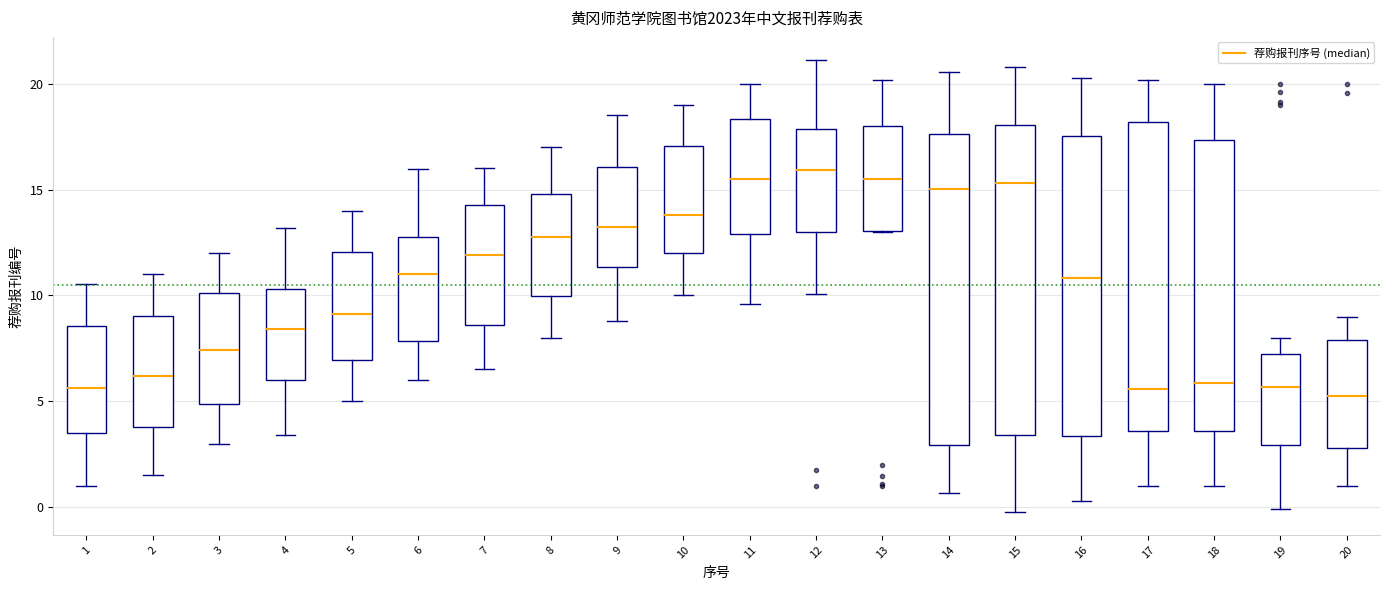

Reading left to right, transcribe this box plot: for each box, give where its median line is, the range the box spans, and where its two whiskers end, as read against the y-axis. The values are not printed on the chart, so give them approximately, as read against the axis.

1: median 5.5, box 3.5 to 8.5, whiskers 1.0 to 10.5
2: median 6.0, box 4.0 to 9.0, whiskers 1.5 to 11.0
3: median 7.5, box 5.0 to 10.0, whiskers 3.0 to 12.0
4: median 8.5, box 6.0 to 10.5, whiskers 3.5 to 13.0
5: median 9.0, box 7.0 to 12.0, whiskers 5.0 to 14.0
6: median 11.0, box 8.0 to 13.0, whiskers 6.0 to 16.0
7: median 12.0, box 8.5 to 14.5, whiskers 6.5 to 16.0
8: median 13.0, box 10.0 to 15.0, whiskers 8.0 to 17.0
9: median 13.0, box 11.5 to 16.0, whiskers 9.0 to 18.5
10: median 14.0, box 12.0 to 17.0, whiskers 10.0 to 19.0
11: median 15.5, box 13.0 to 18.5, whiskers 9.5 to 20.0
12: median 16.0, box 13.0 to 18.0, whiskers 10.0 to 21.0
13: median 15.5, box 13.0 to 18.0, whiskers 13.0 to 20.0
14: median 15.0, box 3.0 to 17.5, whiskers 0.5 to 20.5
15: median 15.5, box 3.5 to 18.0, whiskers 0.0 to 21.0
16: median 11.0, box 3.5 to 17.5, whiskers 0.5 to 20.5
17: median 5.5, box 3.5 to 18.0, whiskers 1.0 to 20.0
18: median 6.0, box 3.5 to 17.5, whiskers 1.0 to 20.0
19: median 5.5, box 3.0 to 7.5, whiskers 0.0 to 8.0
20: median 5.5, box 3.0 to 8.0, whiskers 1.0 to 9.0